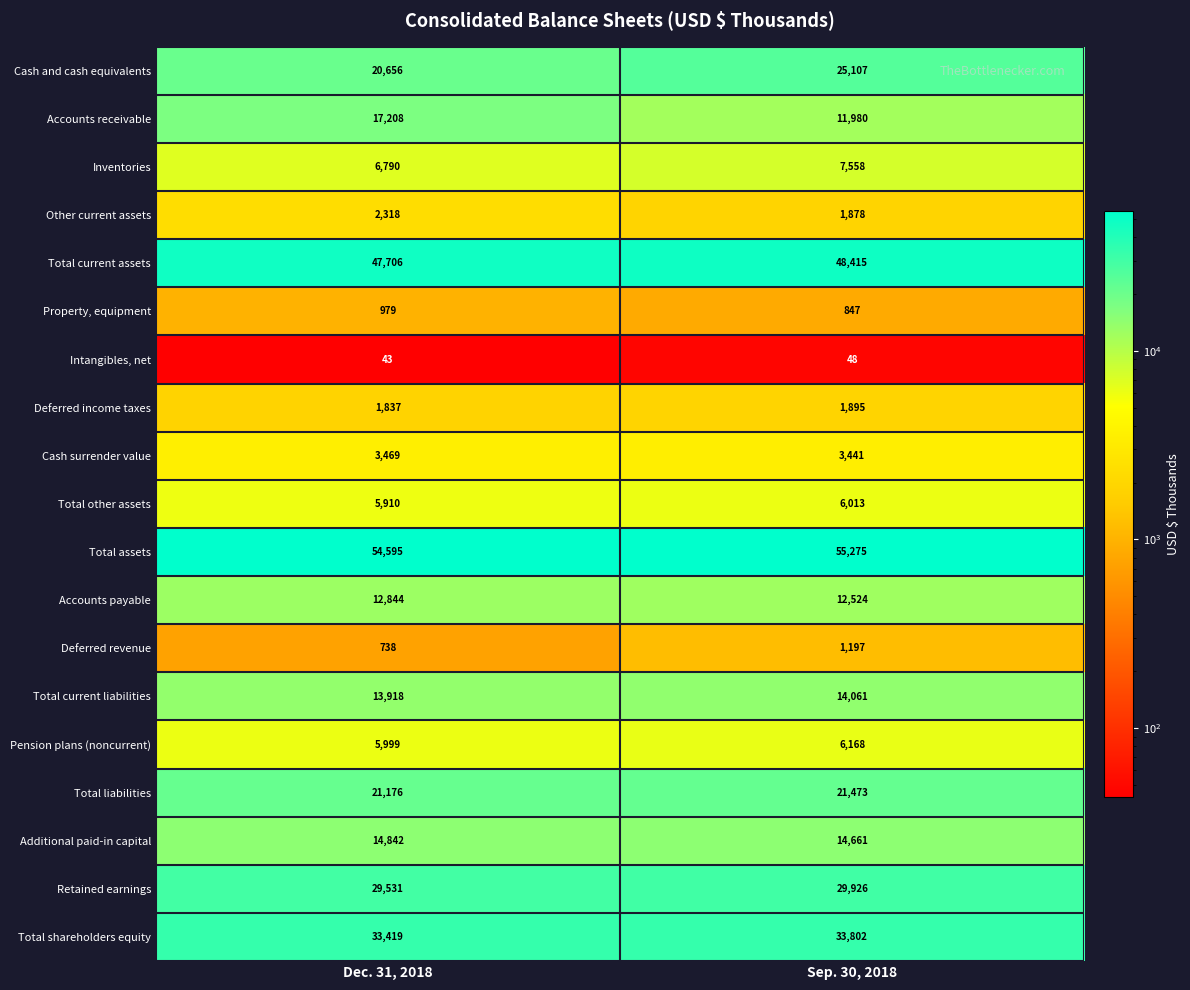

The value of Retained earnings at Dec. 31, 2018 is 29531. True or false?

True